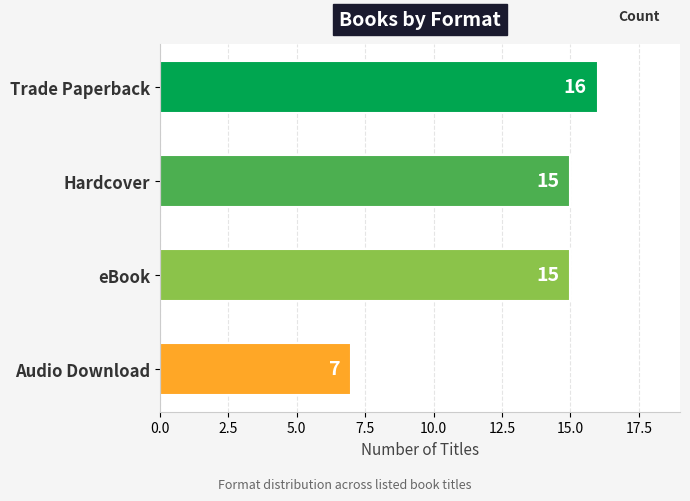

What is the difference between the values at Hardcover and Audio Download?

8